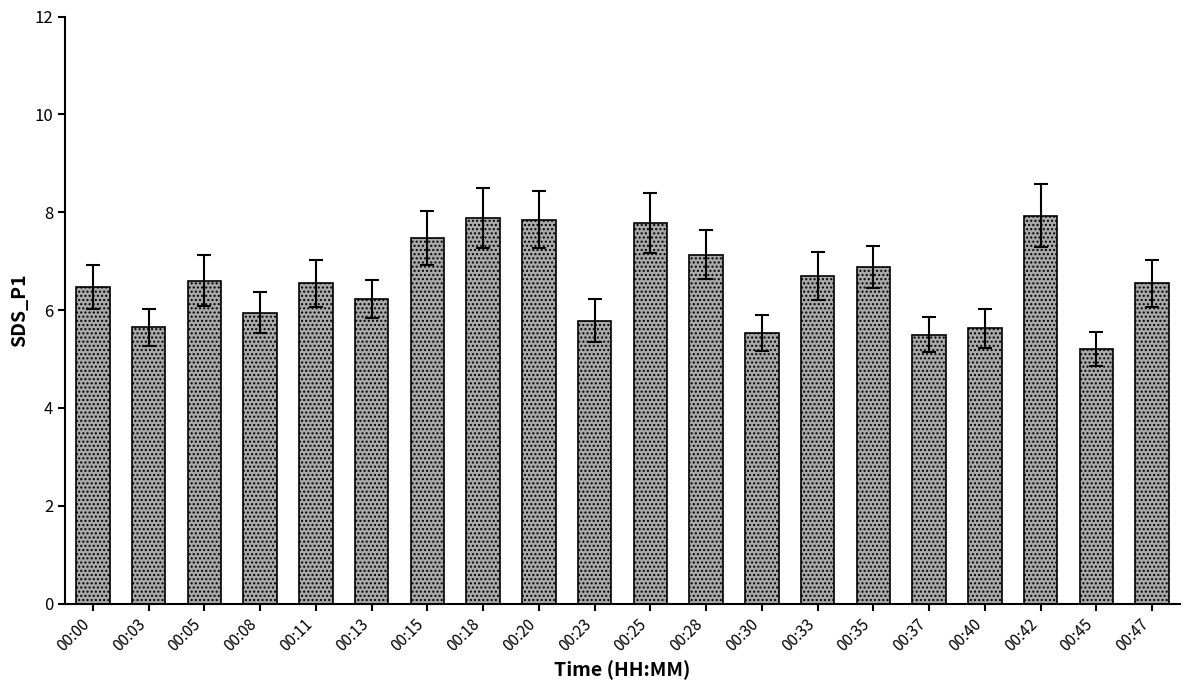

At which category does the chart reach its minimum across all series?

00:45